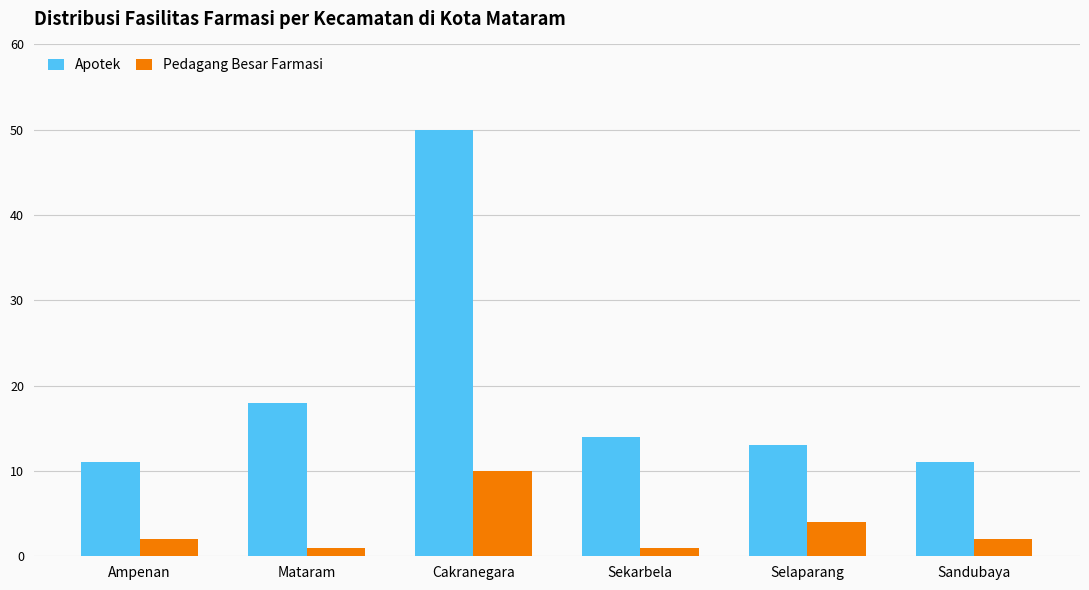

What is the smallest value displayed?

1